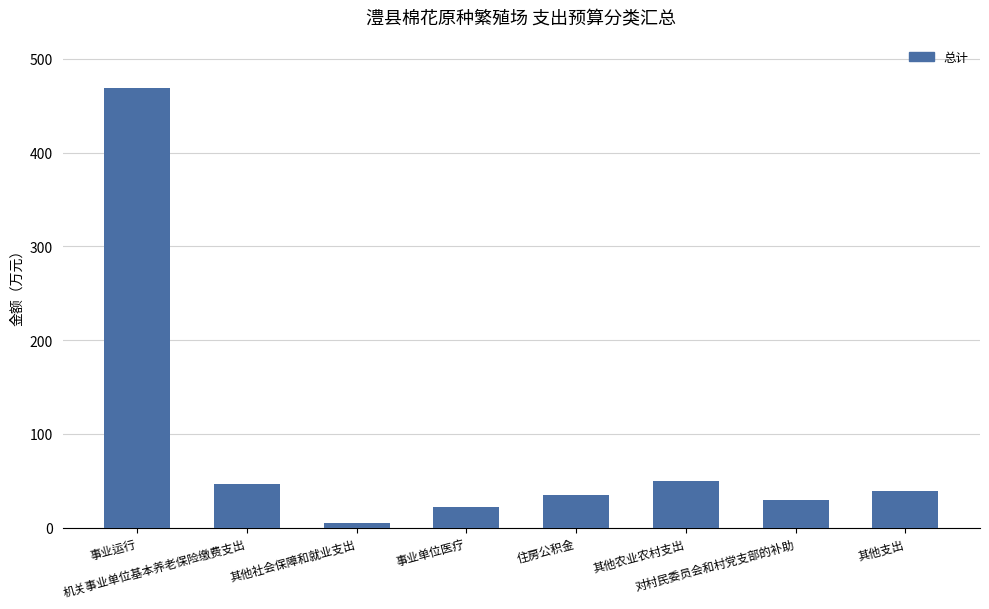

The chart shows a value of 150.7 at 事业运行. True or false?

False